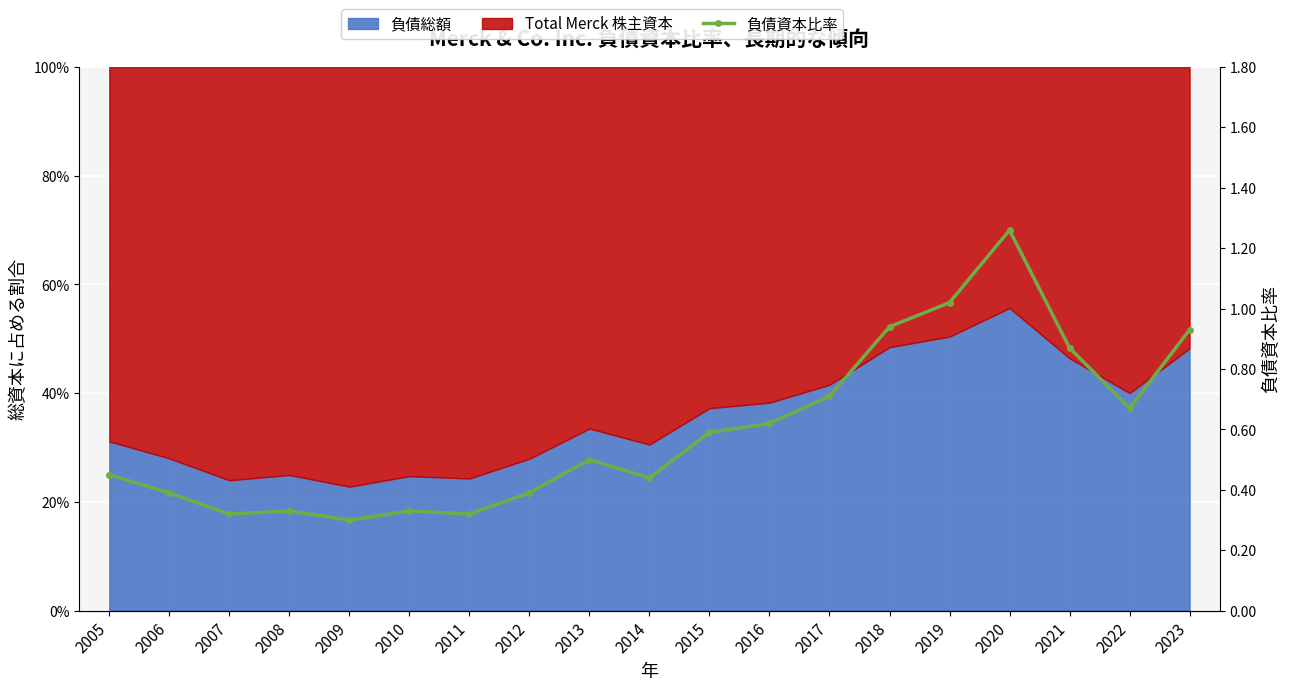

How many data points does each series have?

19